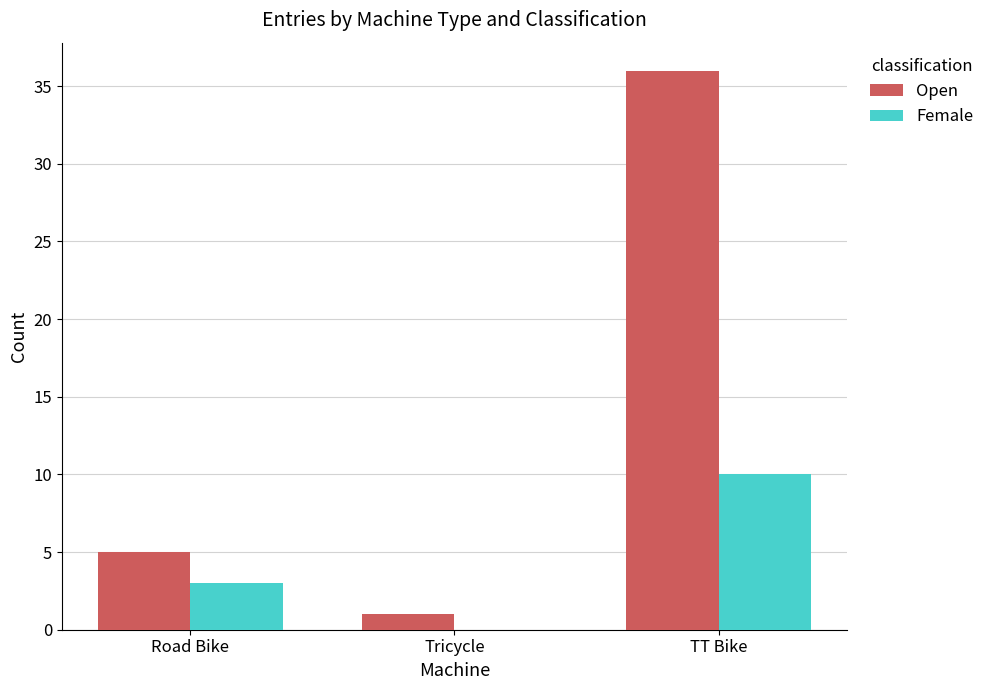

Which series changed the most between Road Bike and TT Bike?

Open